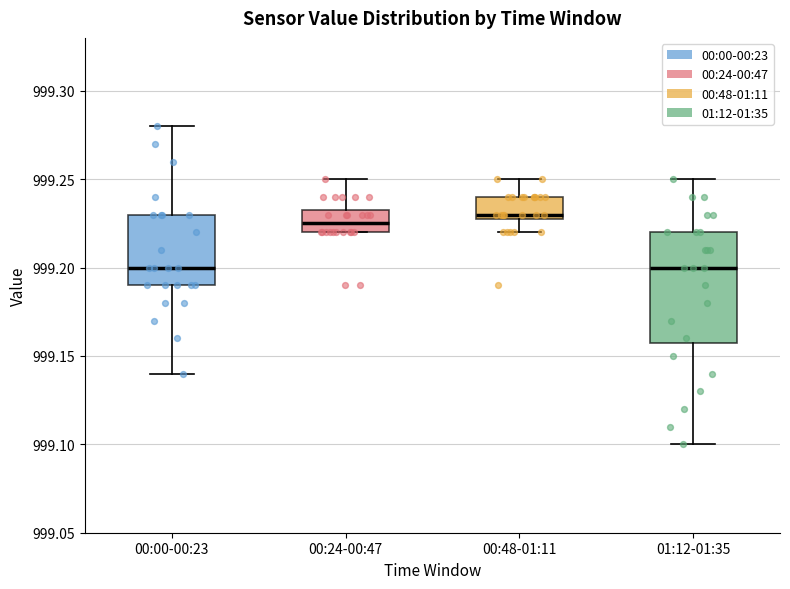

Where does the median line of the box for 00:00-00:23 sit on the y-axis? The values are not printed on the chart, so give them approximately, as read against the axis.

999.200